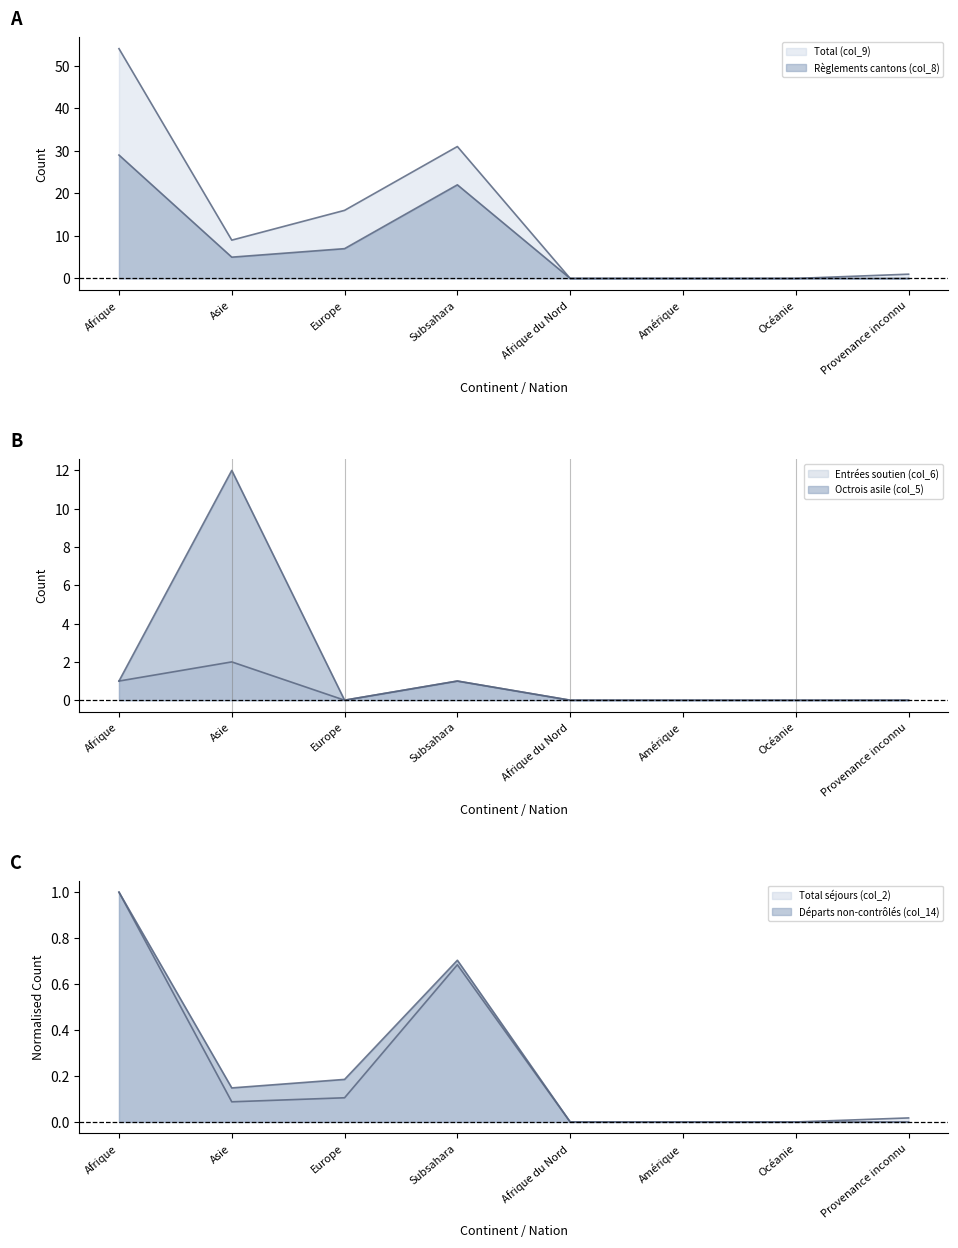

Is it true that Total (col_9) equals -23.3 at Afrique du Nord?

False